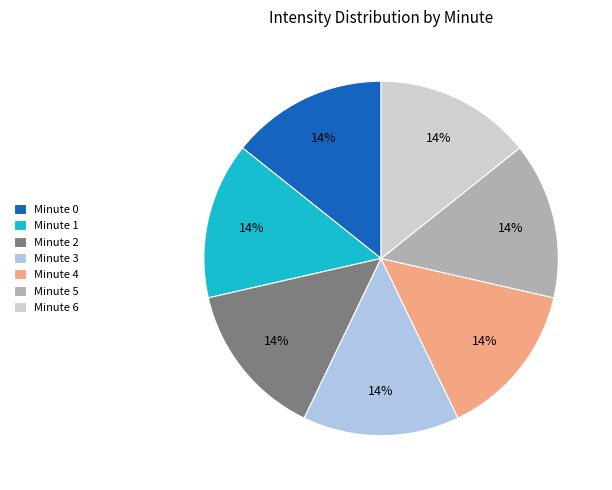

What is the ratio of the value at Minute 4 to the value at Minute 5?

1.0